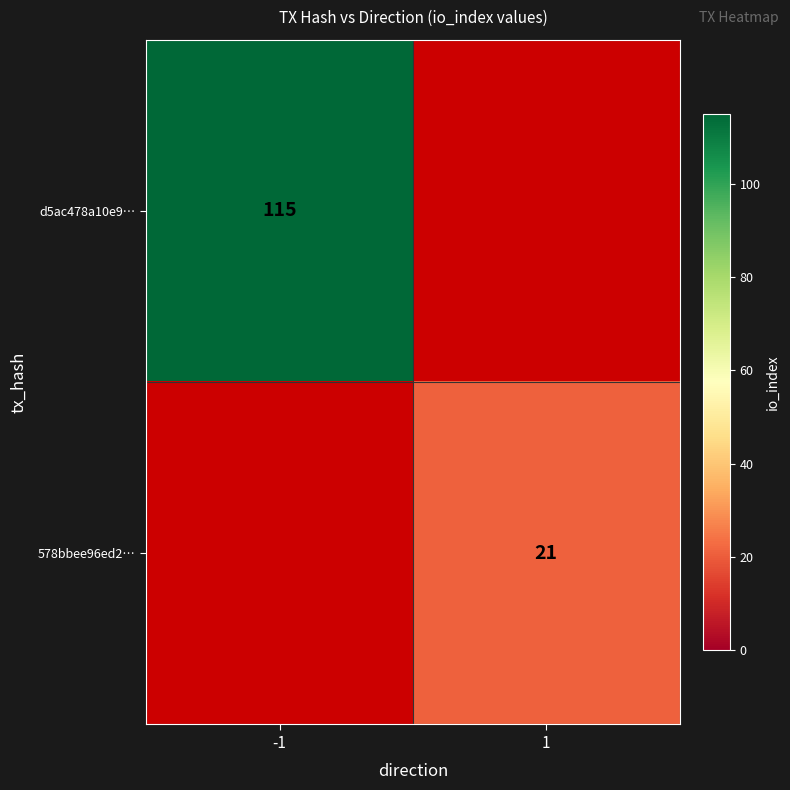

The value of 578bbee96ed2… at 1 is 21. True or false?

True